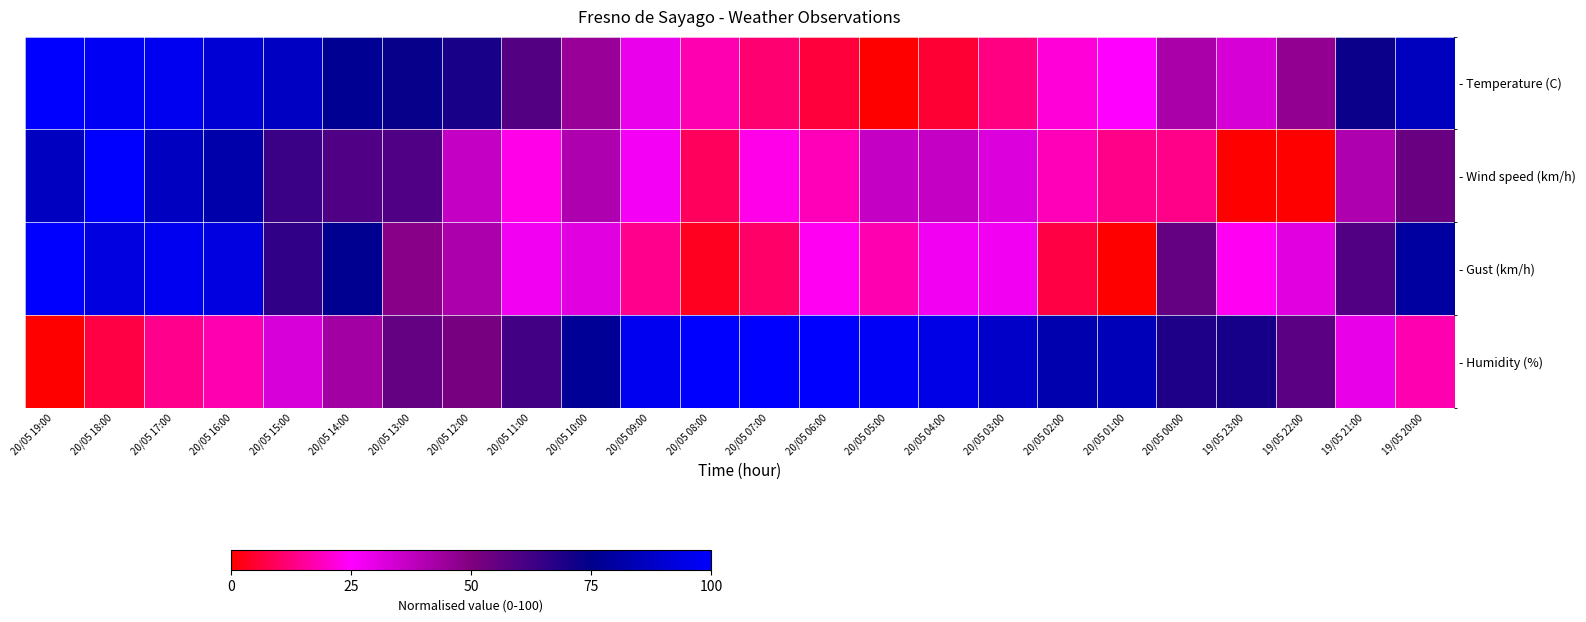

Which series has the largest total across all categories?

- Humidity (%)